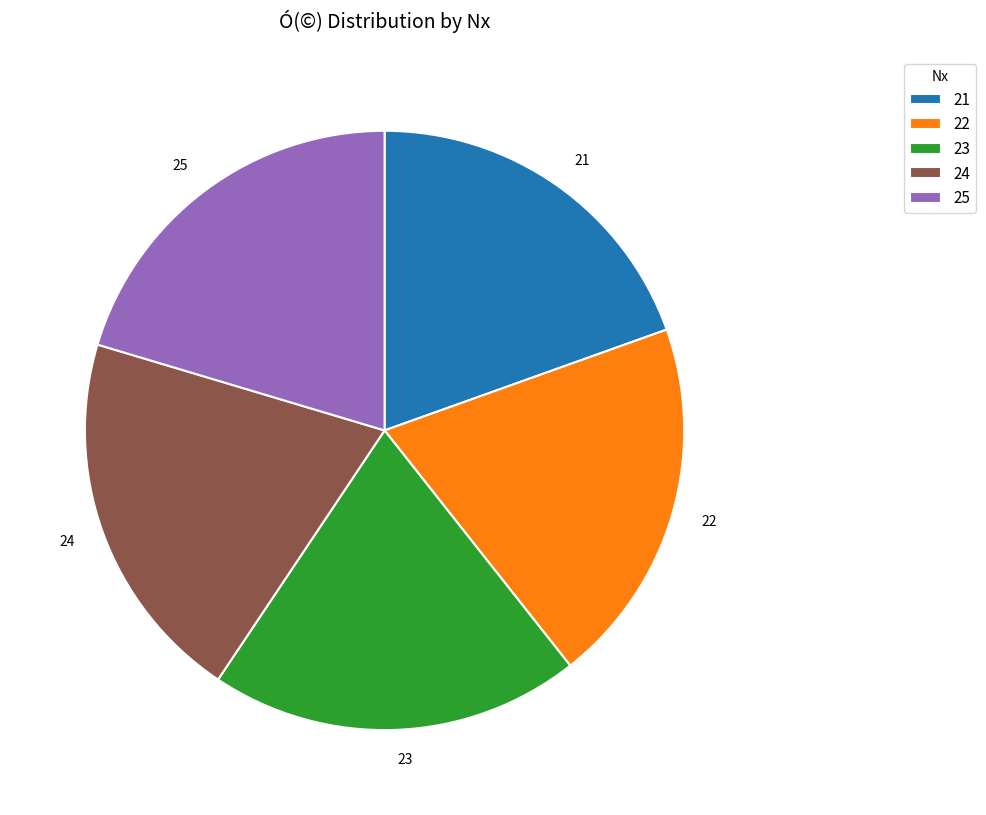

Do 23 and 21 together represent more than half of the pie?

No